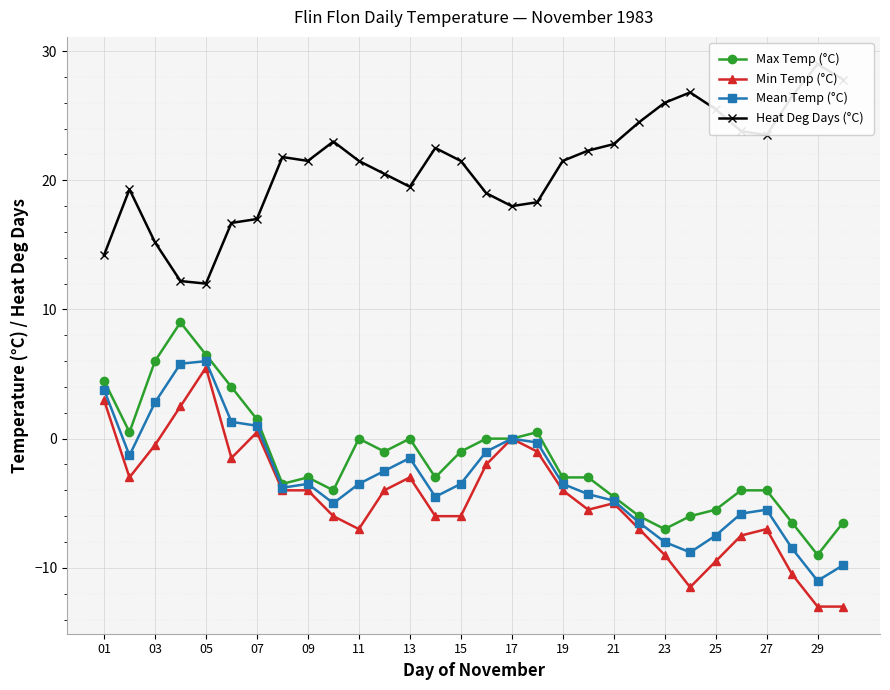

Does the chart display data point markers on the line(s)?

Yes